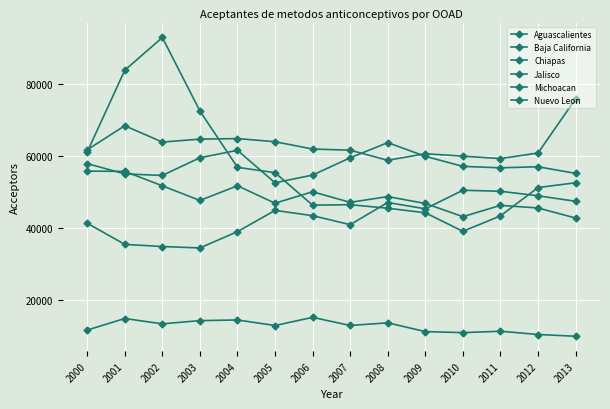

Reading left to right, extract all data points from this chart.

Aguascalientes: 11538	14751	13263	14162	14346	12804	15066	12819	13552	11108	10830	11214	10305	9820
Baja California: 61034	83764	92867	72440	56774	55285	46264	46383	45410	44141	38991	43275	51149	52487
Chiapas: 61648	68338	63798	64618	64767	63892	61865	61542	58733	60556	59883	59207	60756	75801
Jalisco: 41236	35353	34763	34368	38894	44807	43337	40844	46996	45243	50405	50120	48866	47334
Michoacan: 57816	54940	54526	59438	61513	52476	54622	59424	63643	59833	57040	56642	56935	55093
Nuevo Leon: 55723	55648	51641	47569	51643	46807	49981	47039	48644	46727	43066	46199	45479	42677